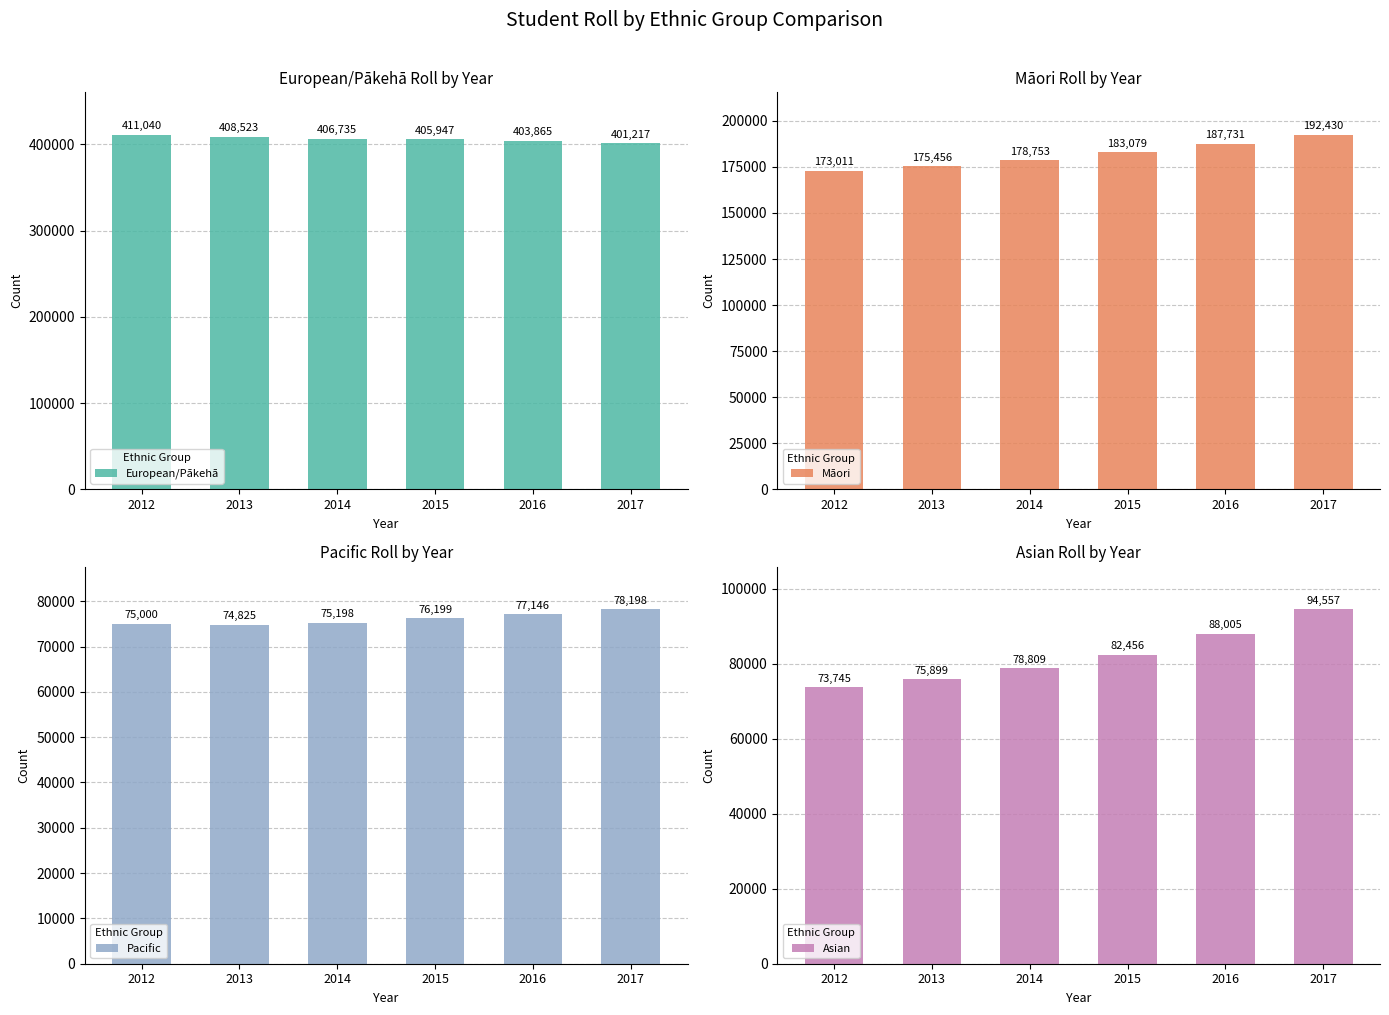

True or false: Māori has a value of 249792 at 2013.

False